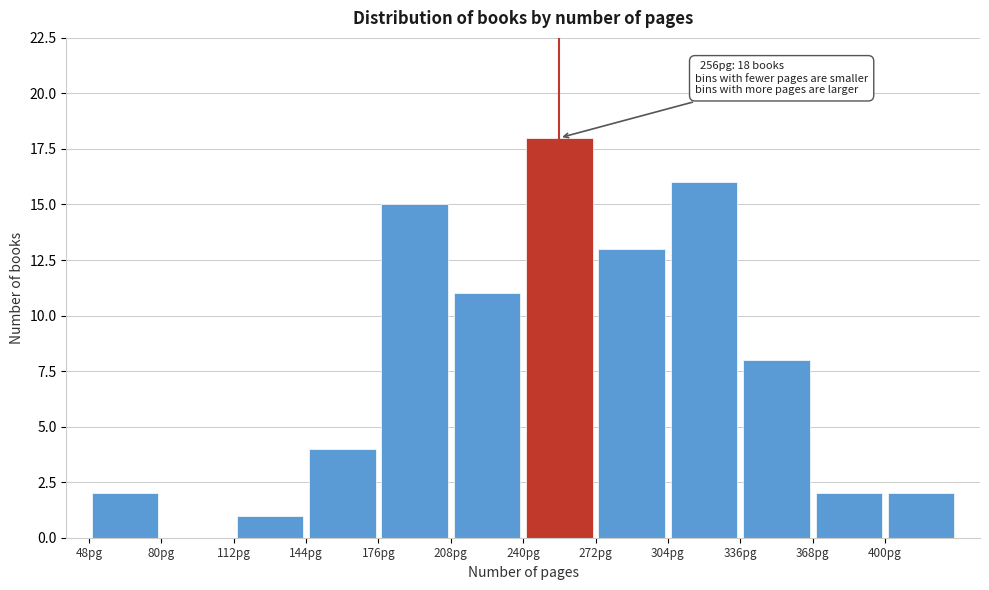

Which range on the x-axis has the tallest bar?

240 to 272